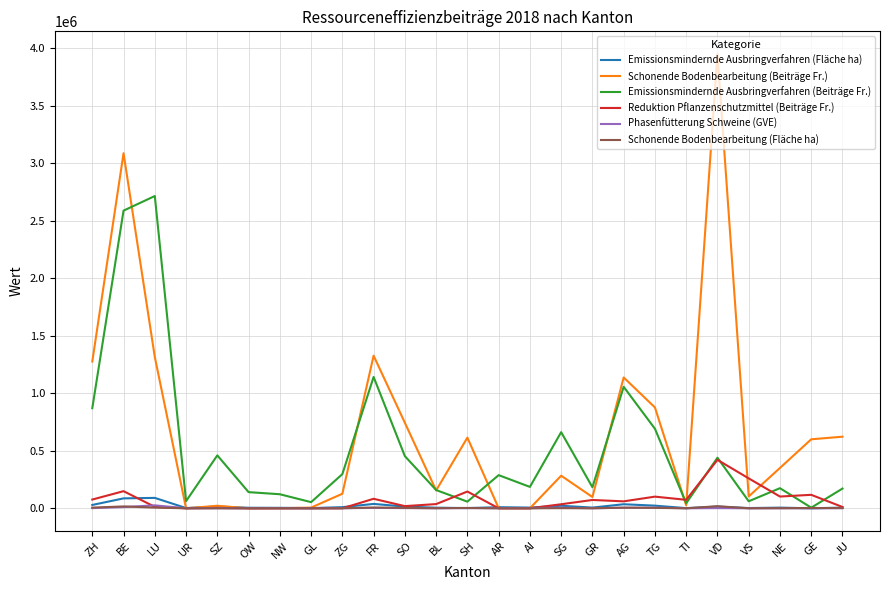

The value of Emissionsmindernde Ausbringverfahren (Beiträge Fr.) at FR is 1886696. True or false?

False